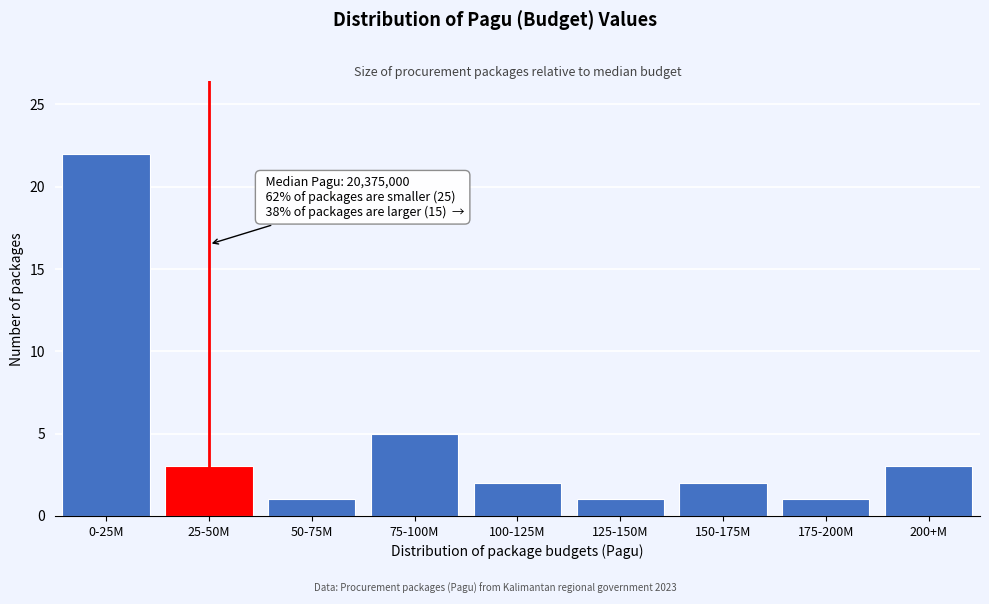

Reading right to left, what are all the values shown in this chart?

3	1	2	1	2	5	1	3	22